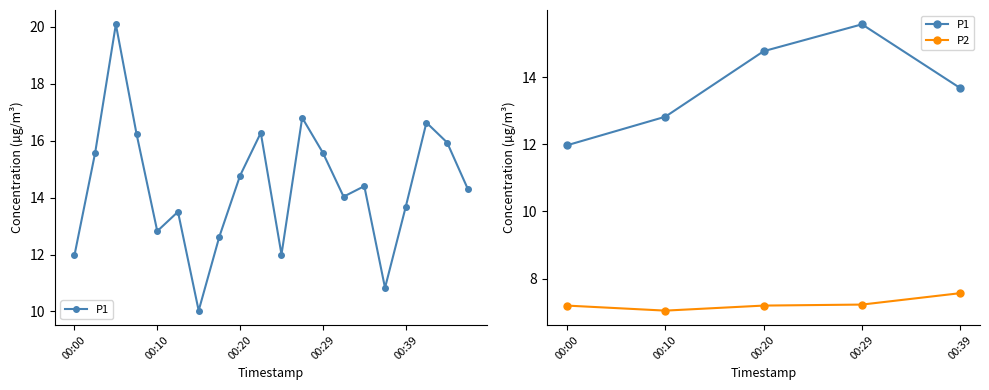

Is it true that P2 equals 7.2 at 00:29?

True